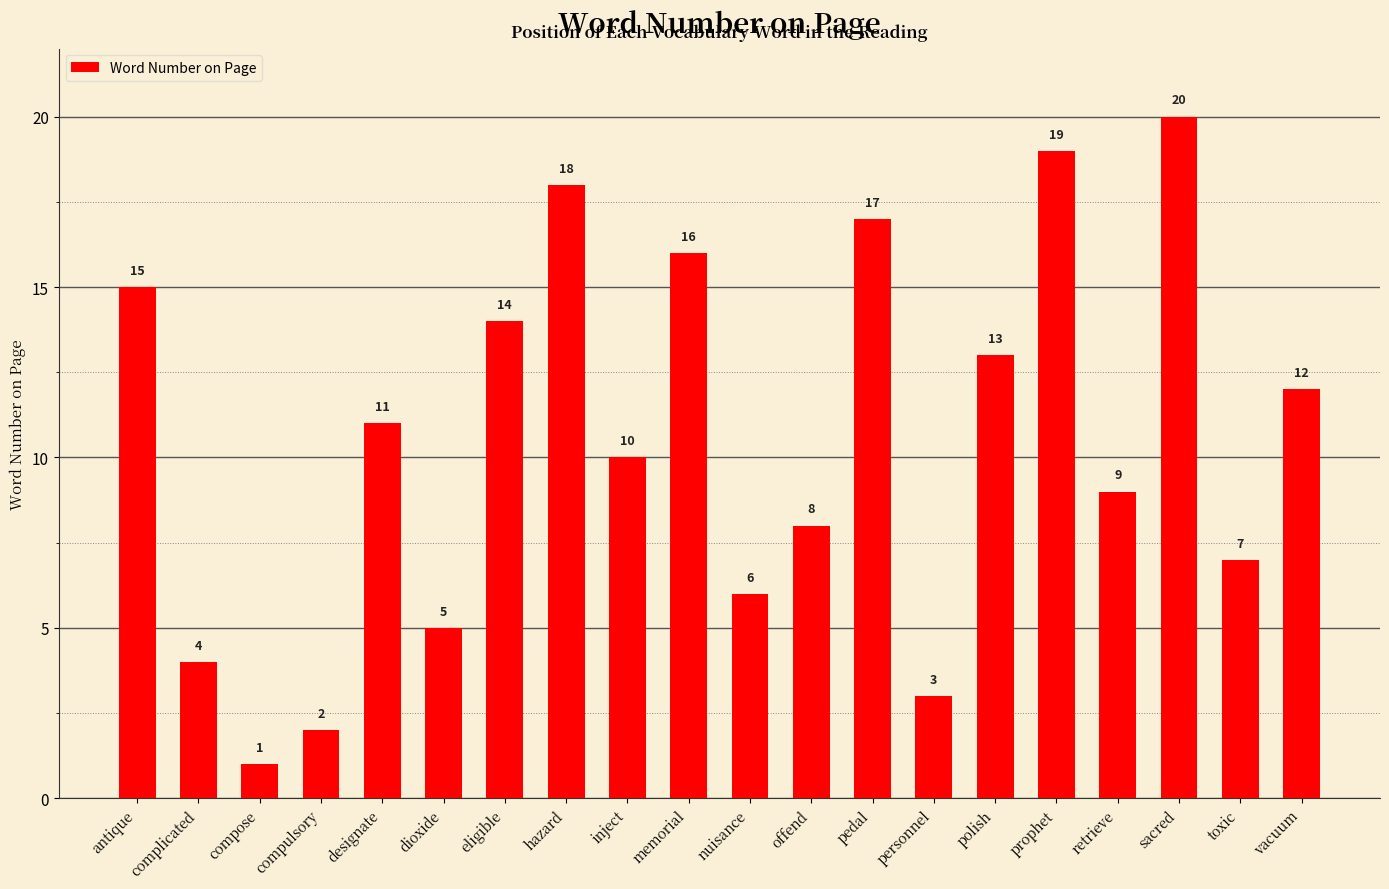

At which label does the data first exceed 11?

antique